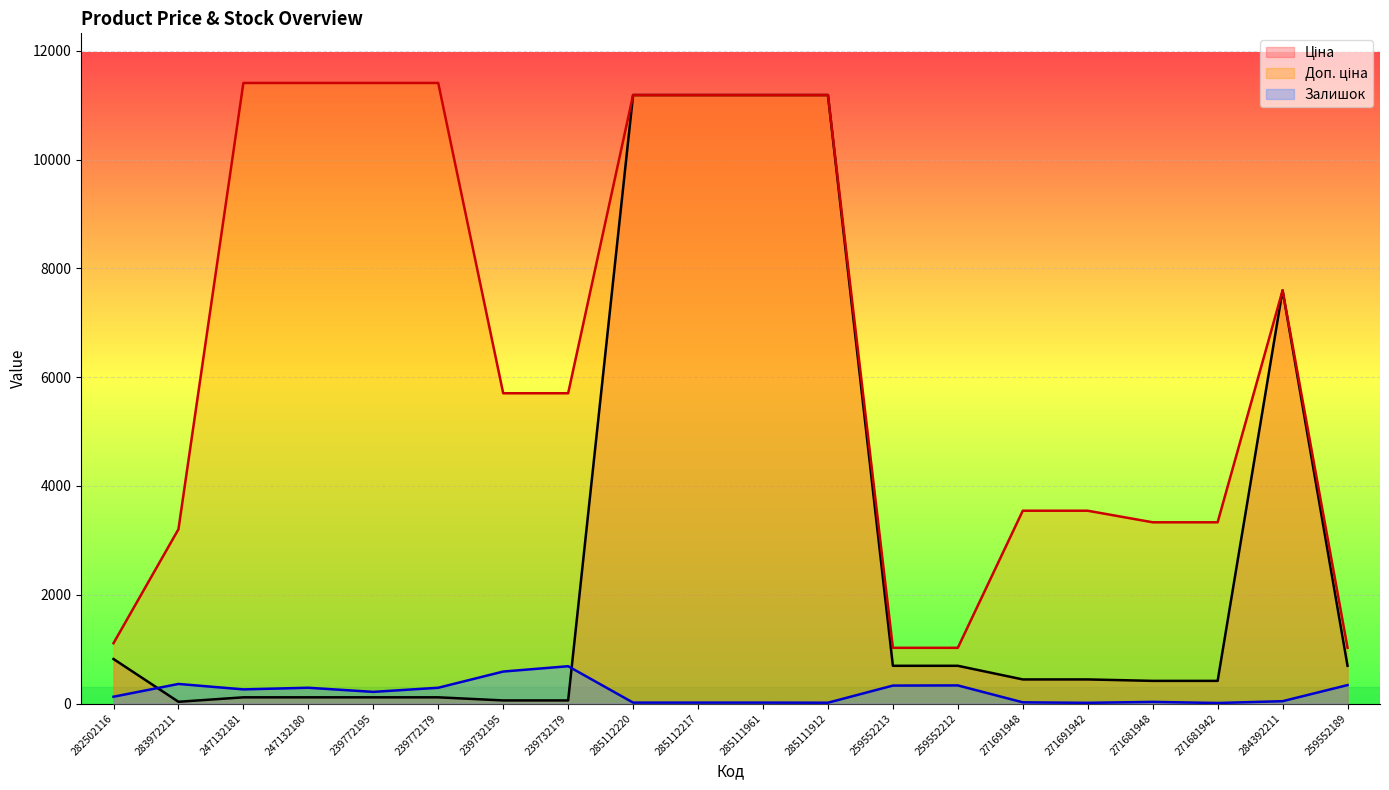

How many series are shown in this chart?

3